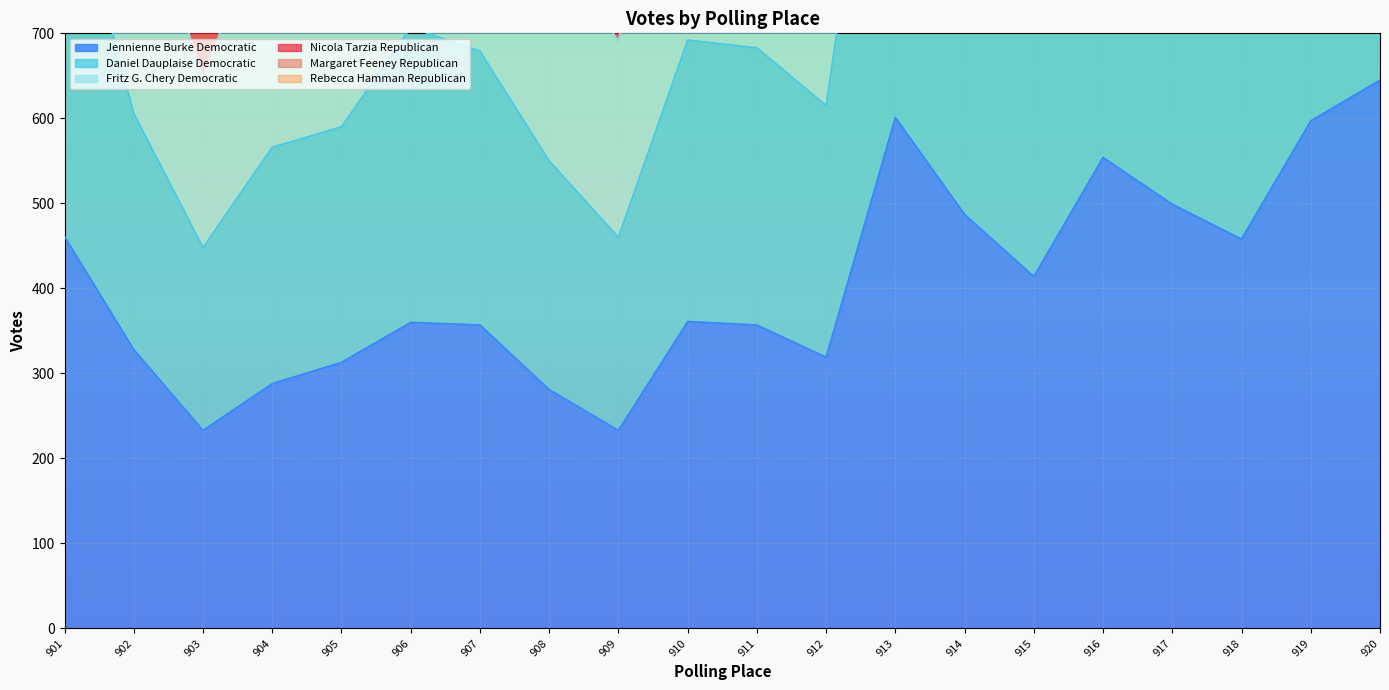

What is the minimum value for Jennienne Burke Democratic?

233